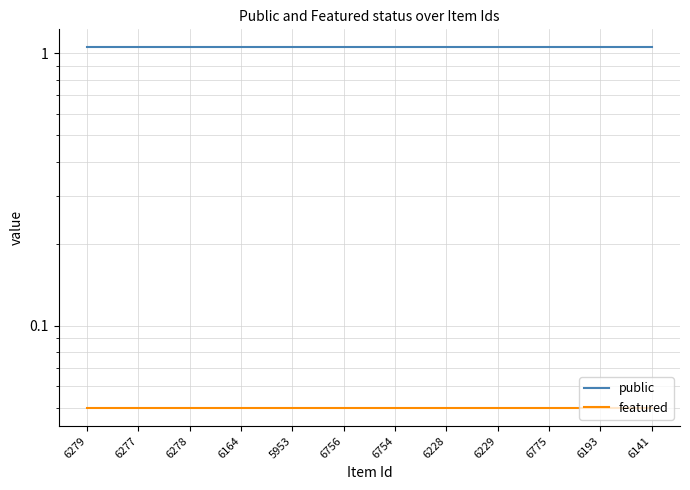

True or false: public has a value of 1.8 at 6228.

False